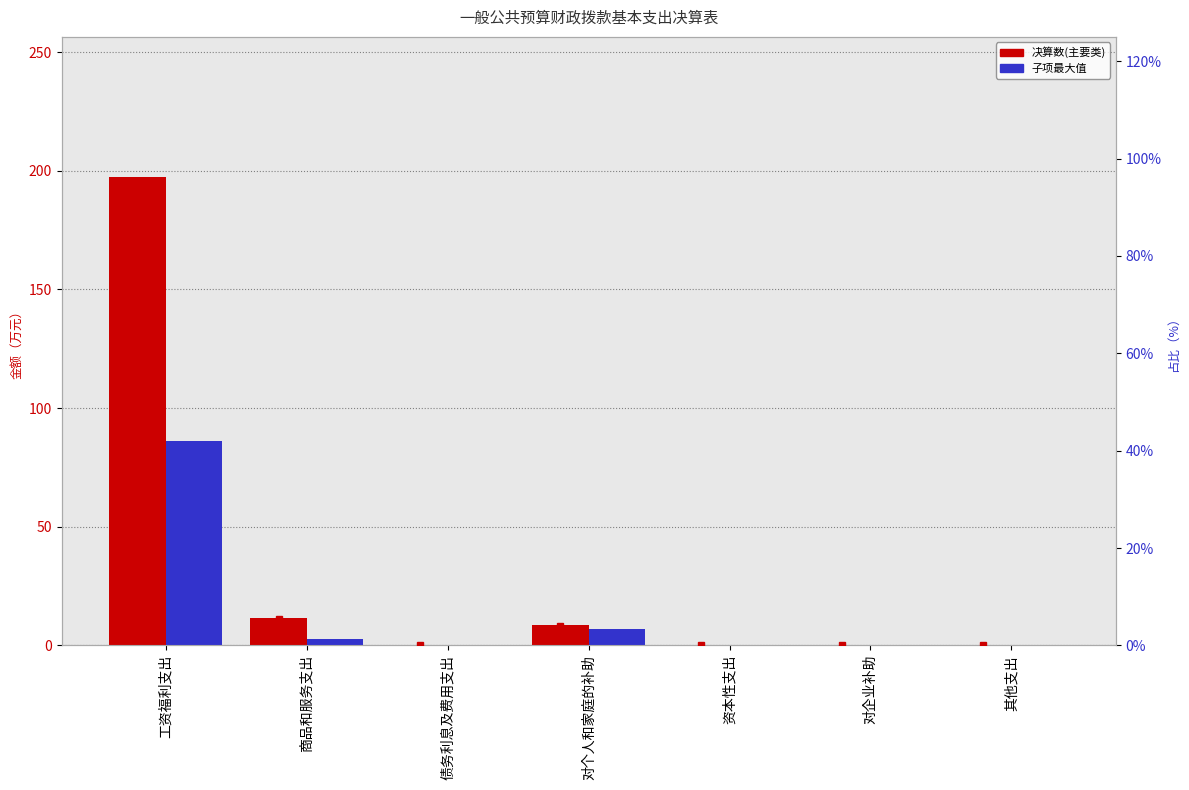

What is the label of the 6th bar from the left?

对企业补助